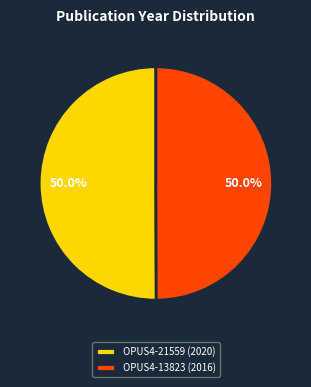

What is the total percentage of OPUS4-21559 (2020) and OPUS4-13823 (2016)?

100.0%